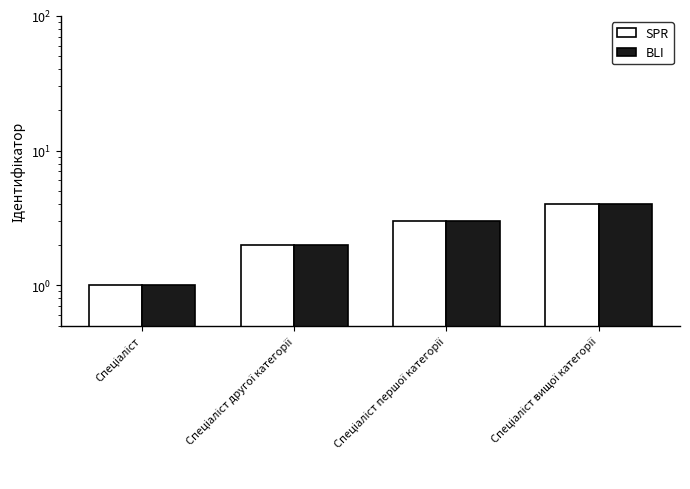

What is the value of the BLI bar at the 4th from the left?

4